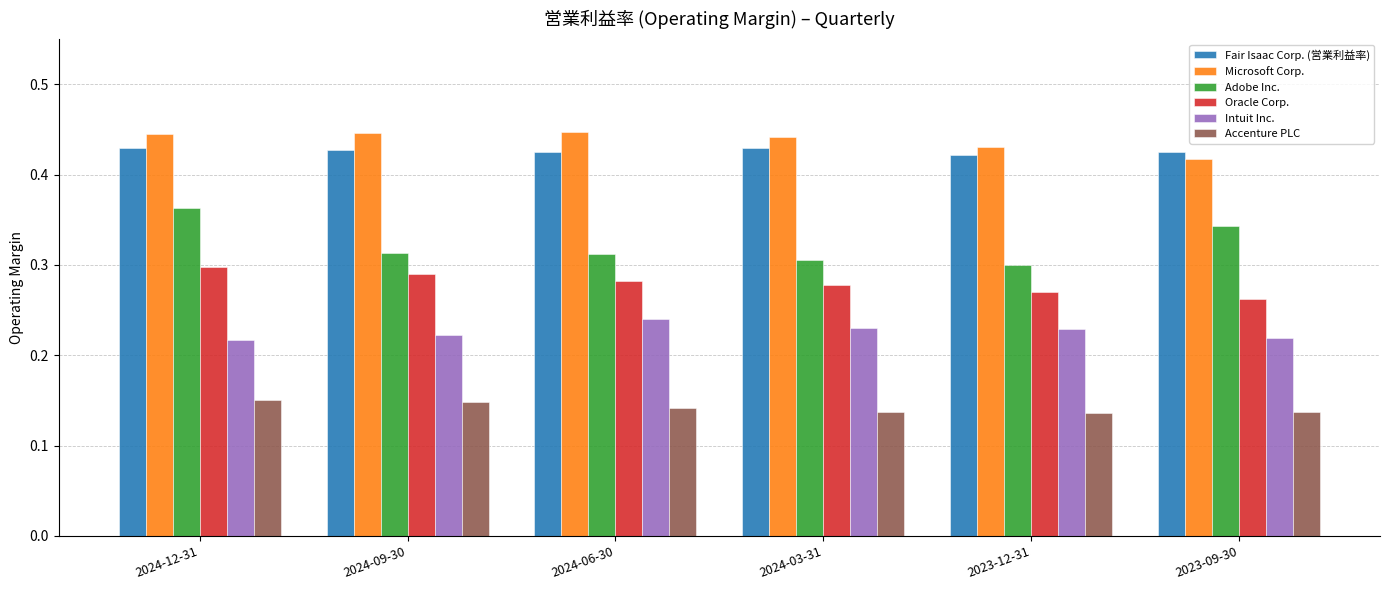

What position from the right is 2023-12-31?

2